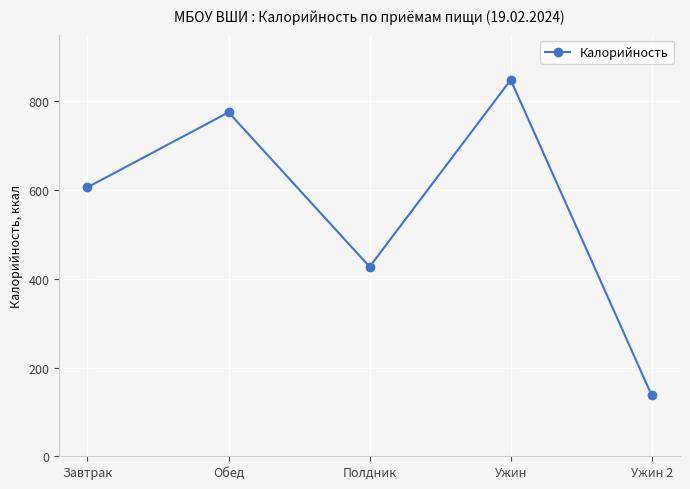

At which category does the data reach its first local peak?

Обед